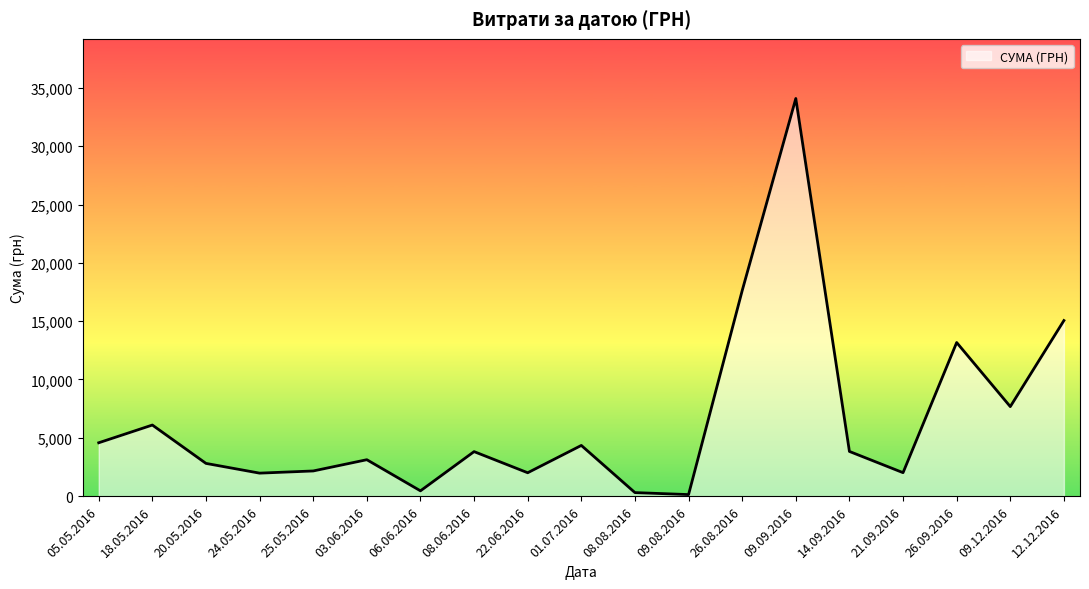

What is the difference between the values at 24.05.2016 and 05.05.2016?

2603.3